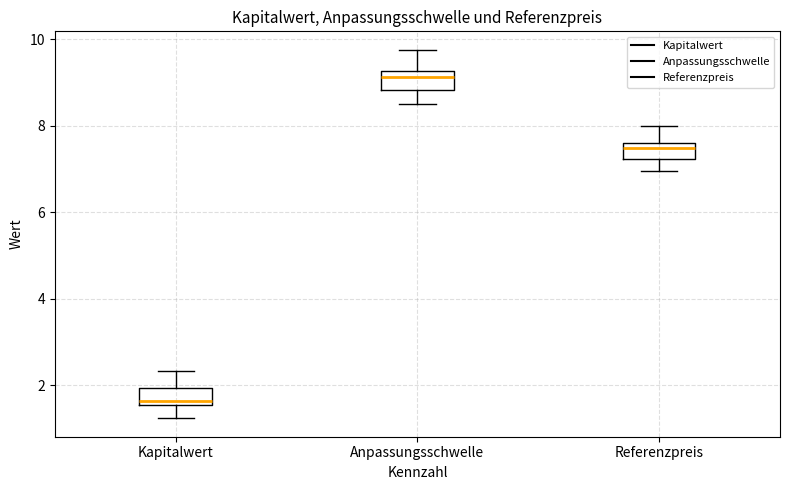

Reading left to right, read every box against the y-axis: the position of its median line, the range the box covers, and the ends of its whiskers. The values are not printed on the chart, so give them approximately, as read against the axis.

Kapitalwert: median 1.6 (just above the box's lower edge), box 1.6 to 2.0, whiskers 1.2 to 2.4
Anpassungsschwelle: median 9.2 (just below the box's upper edge), box 8.8 to 9.2, whiskers 8.4 to 9.8
Referenzpreis: median 7.4, box 7.2 to 7.6, whiskers 7.0 to 8.0